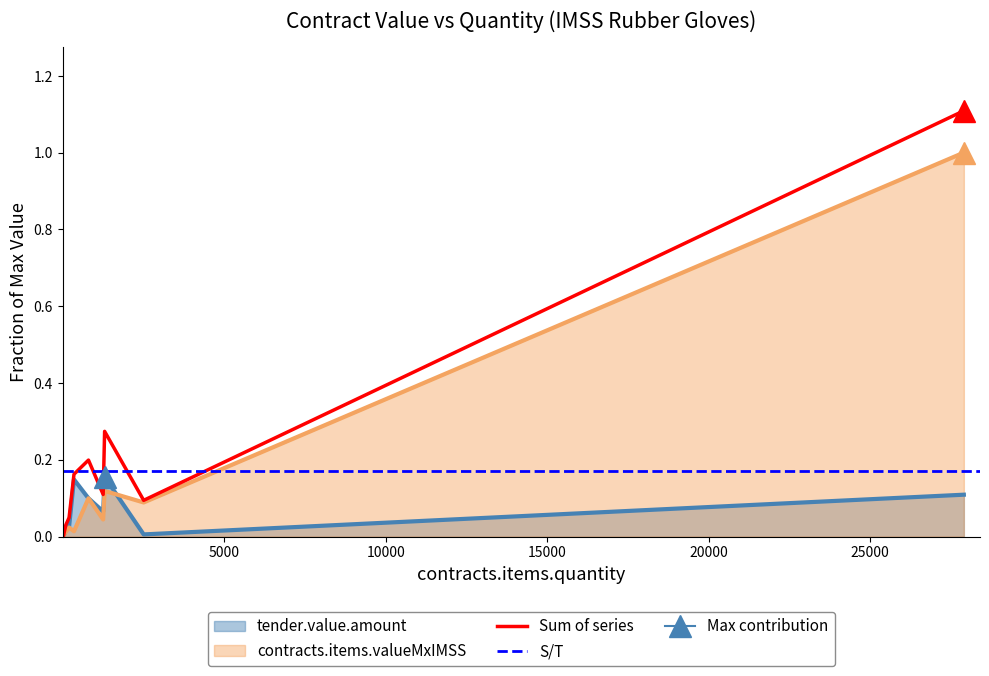

Which category has the lowest value in the tender.value.amount series?

6